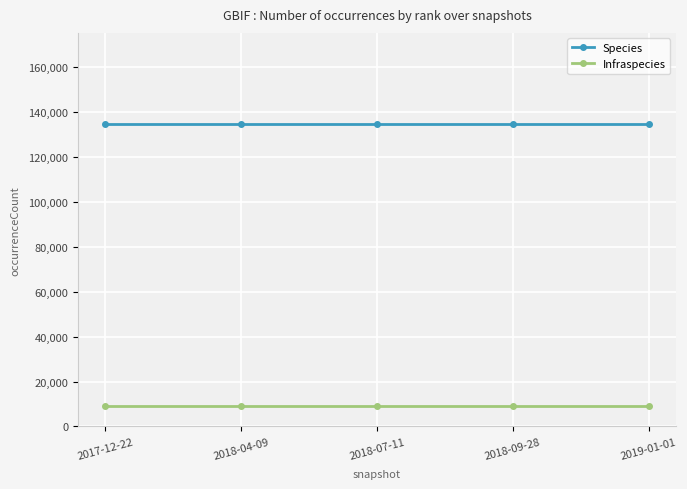

What is the label of the 5th point from the left?

2019-01-01